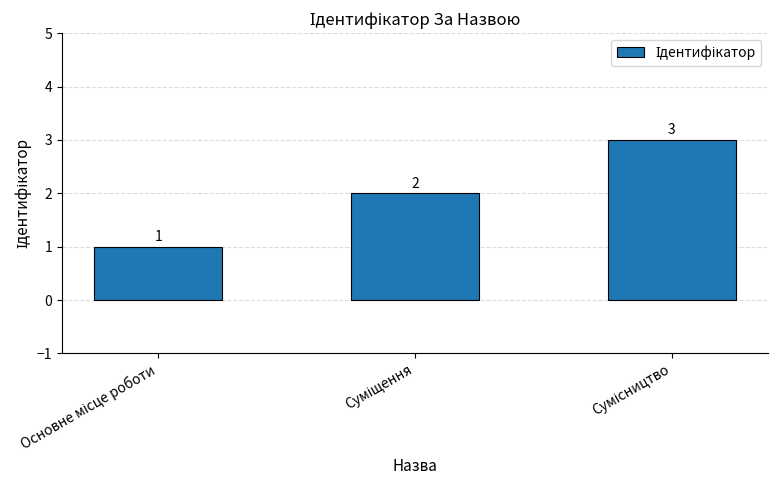

What is the minimum value shown in the chart?

1